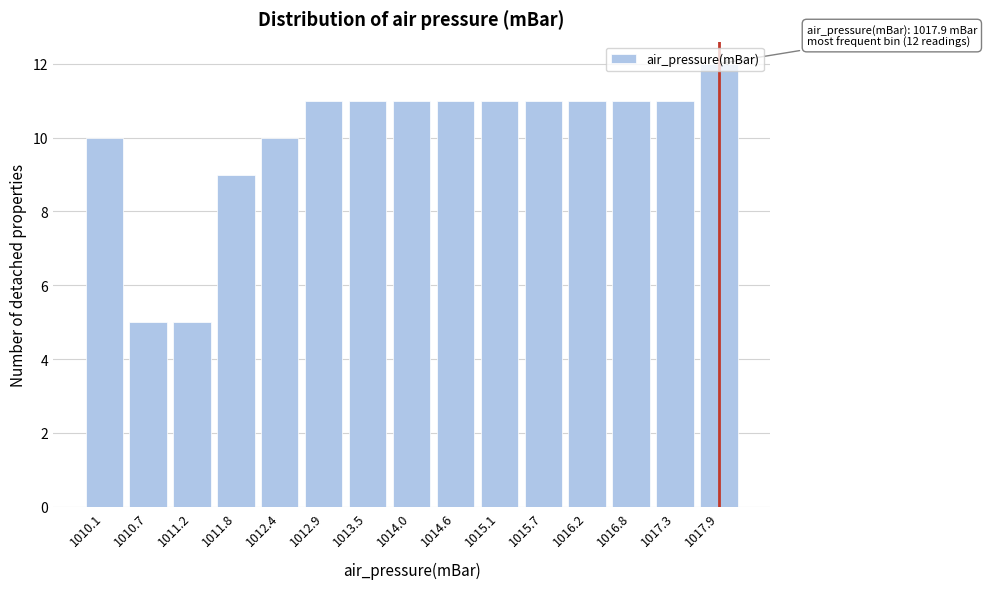

Read the value at 1014.6.

11